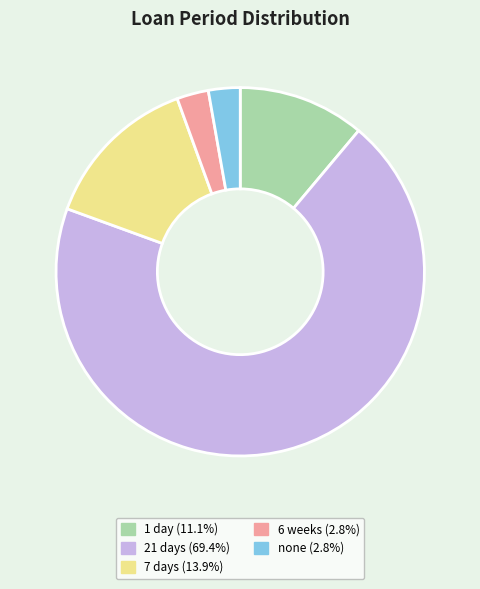

Do 7 days (13.9%) and 1 day (11.1%) together represent more than half of the pie?

No